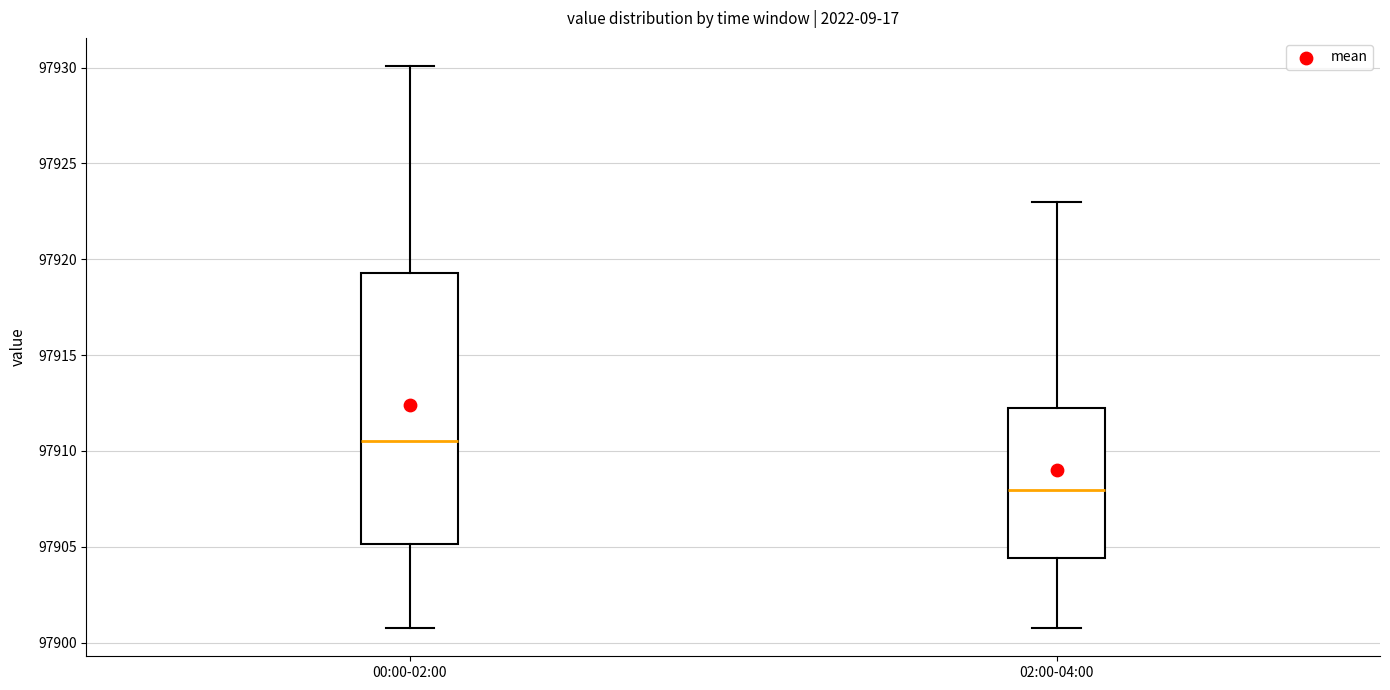

Reading left to right, read every box against the y-axis: the position of its median line, the range the box covers, and the ends of its whiskers. The values are not printed on the chart, so give them approximately, as read against the axis.

00:00-02:00: median 97910.5, box 97905.0 to 97919.5, whiskers 97901.0 to 97930.0
02:00-04:00: median 97908.0, box 97904.5 to 97912.5, whiskers 97901.0 to 97923.0